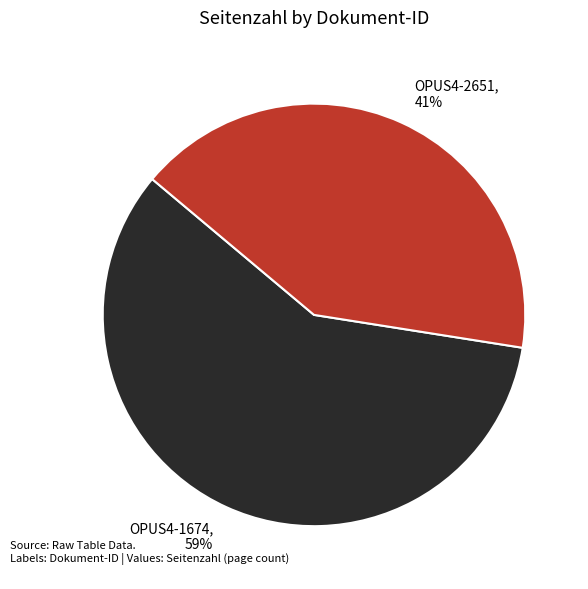

The OPUS4-2651 slice represents 41% of the pie. True or false?

True